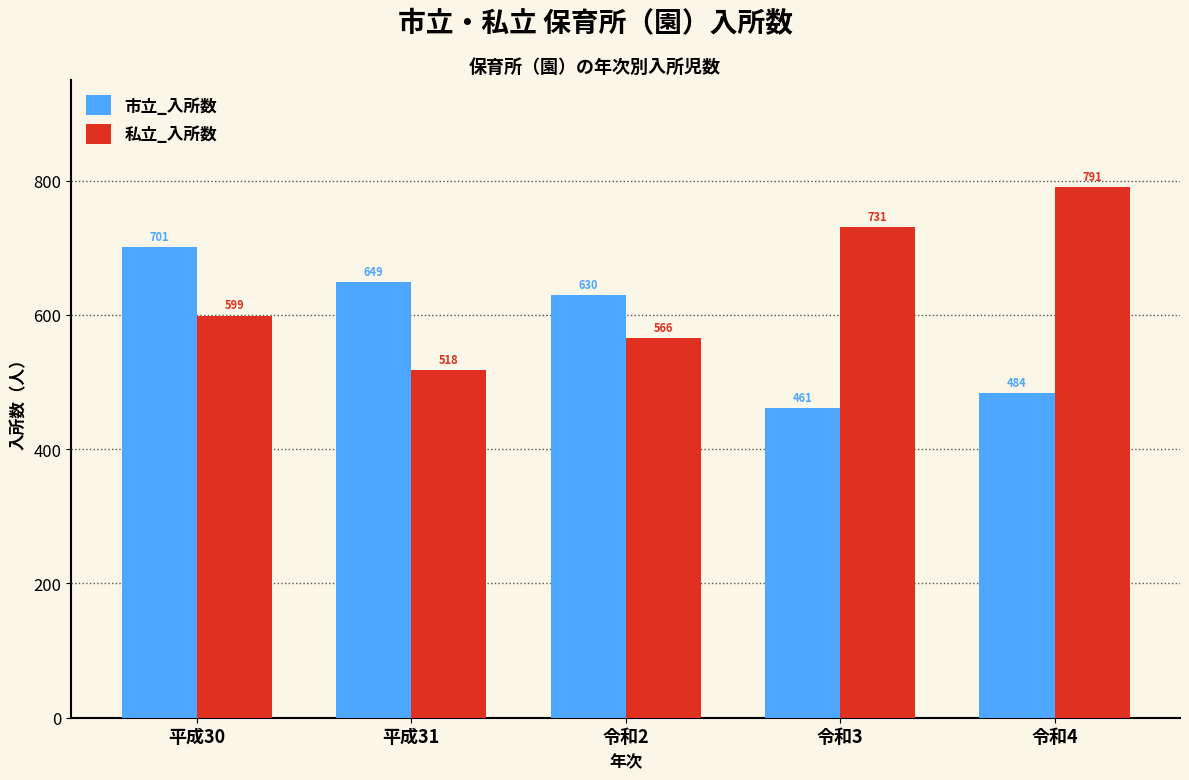

Reading left to right, what are all the values shown in this chart?

市立_入所数: 701	649	630	461	484
私立_入所数: 599	518	566	731	791